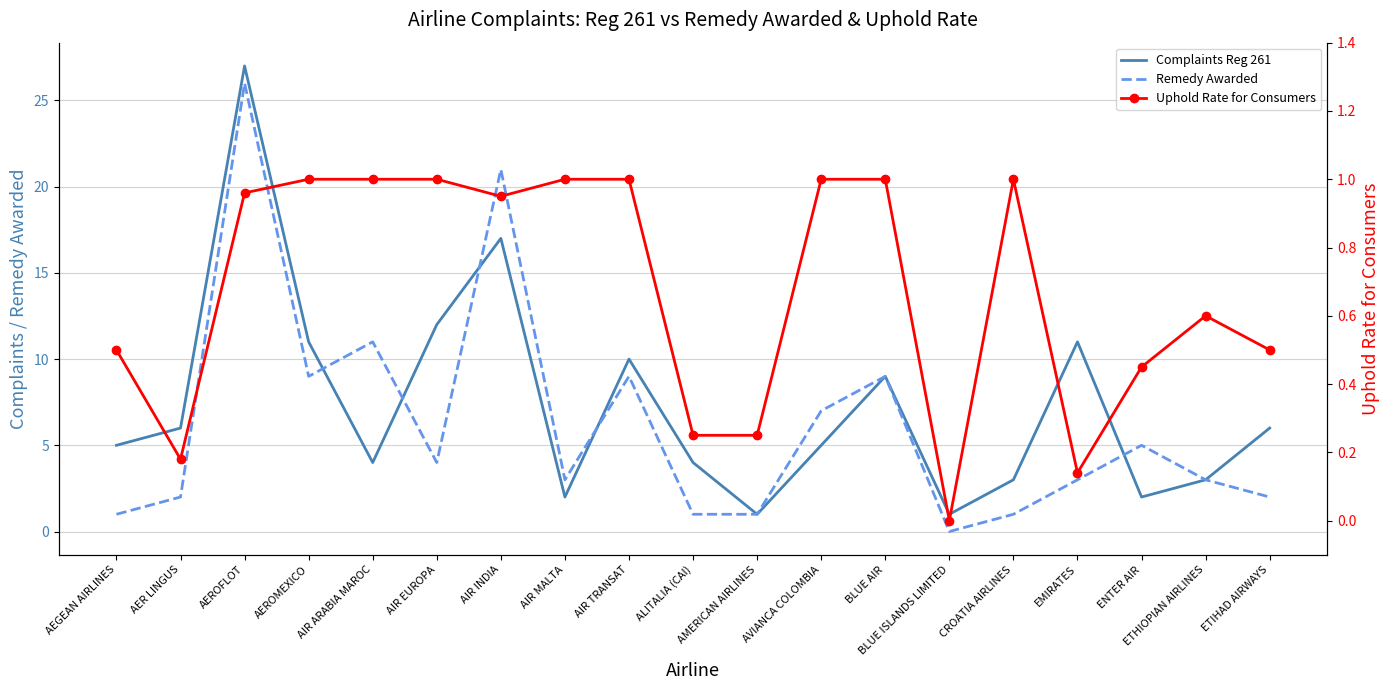

At which label does Remedy Awarded reach its peak?

AEROFLOT